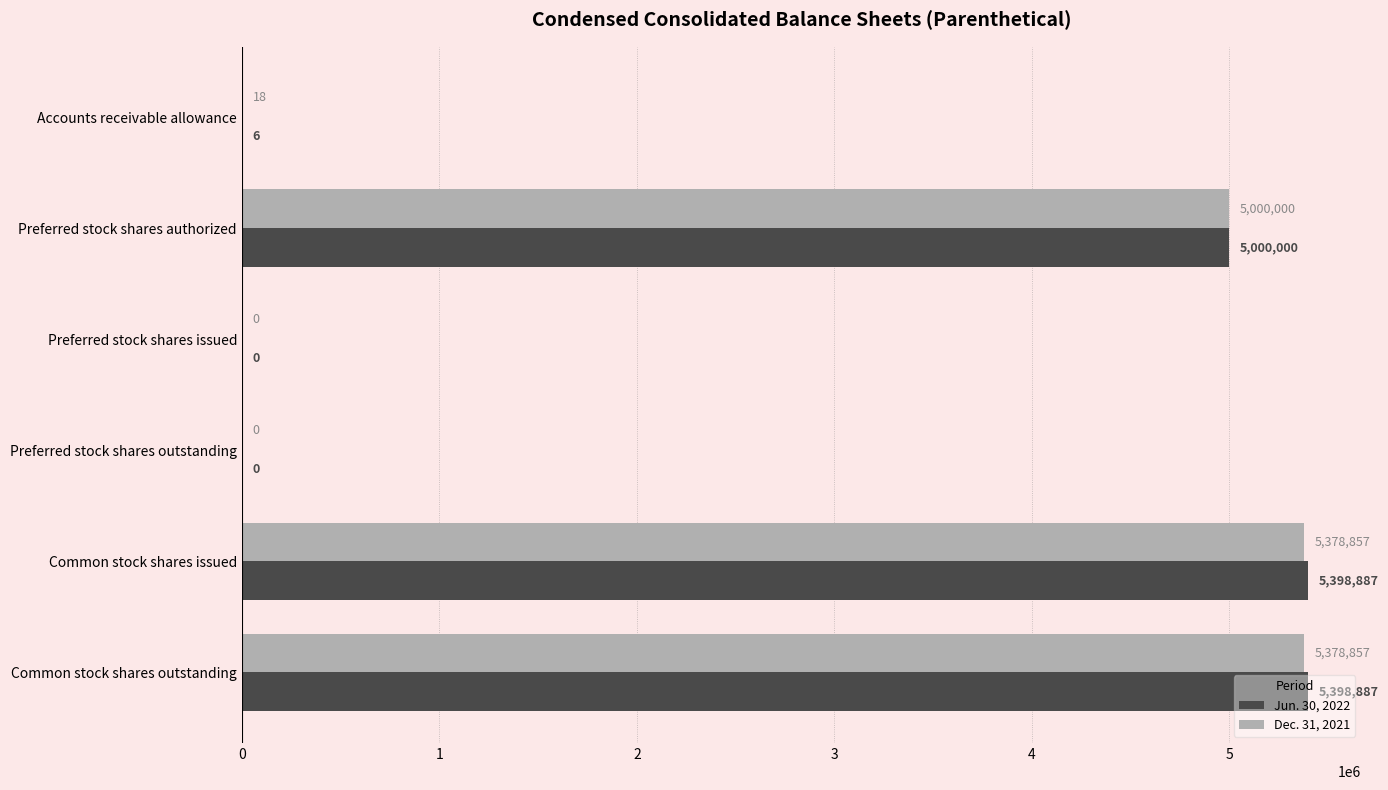

Which series has the largest total across all categories?

Jun. 30, 2022